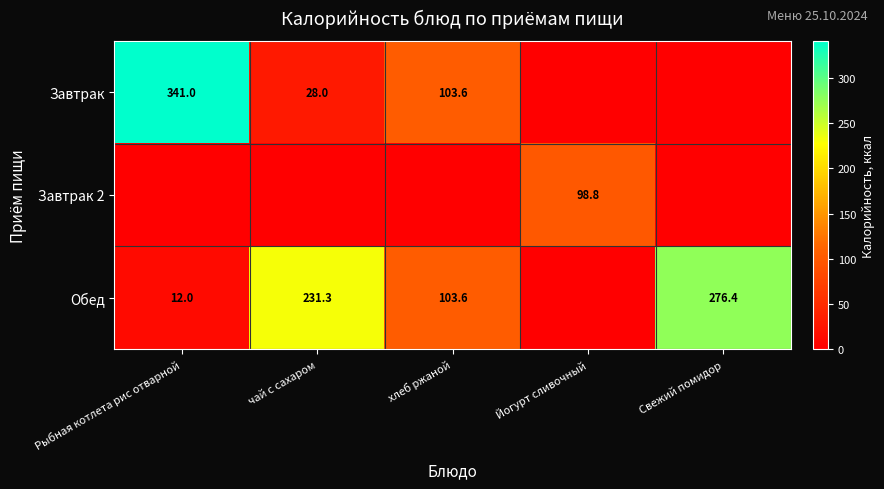

What is the sum of the Завтрак values at чай с сахаром and Рыбная котлета рис отварной?

369.0